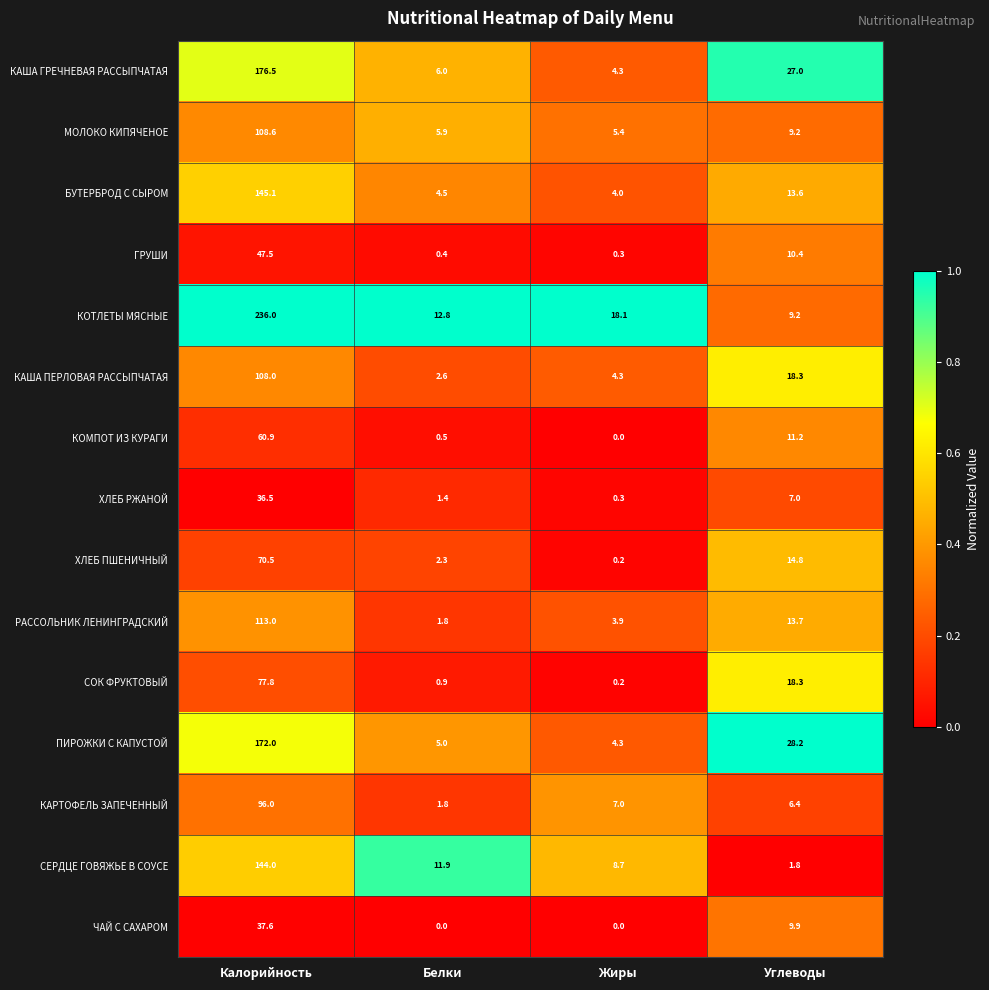

How many categories are shown in the chart?

4